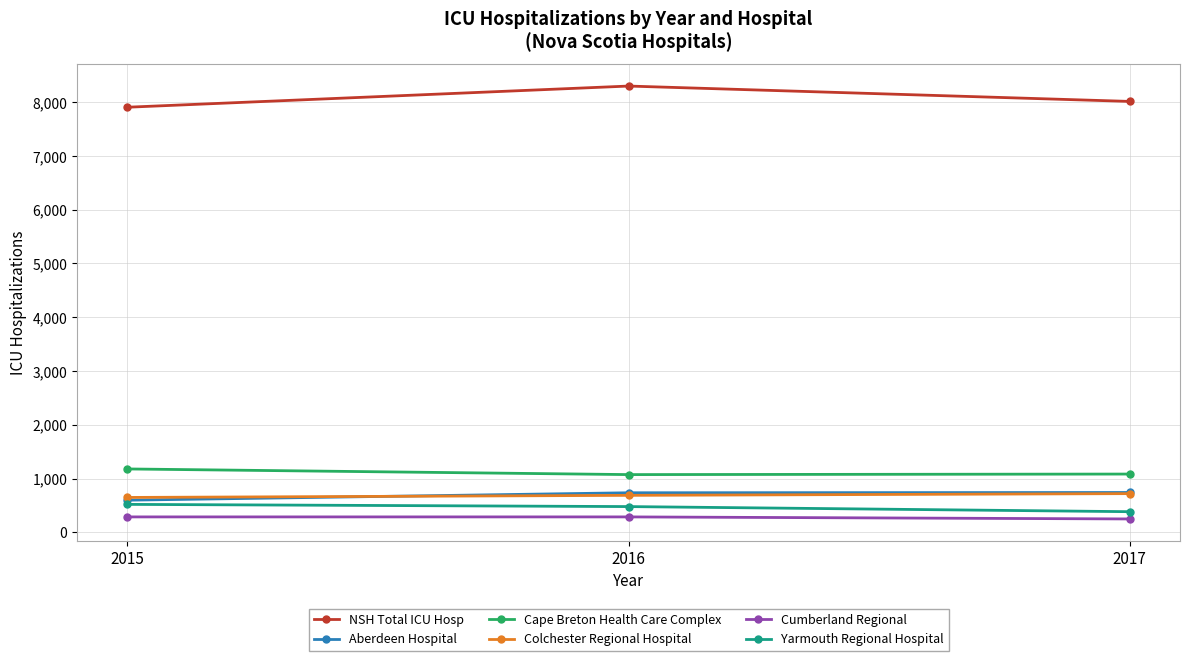

What is the maximum value for Cumberland Regional?

286